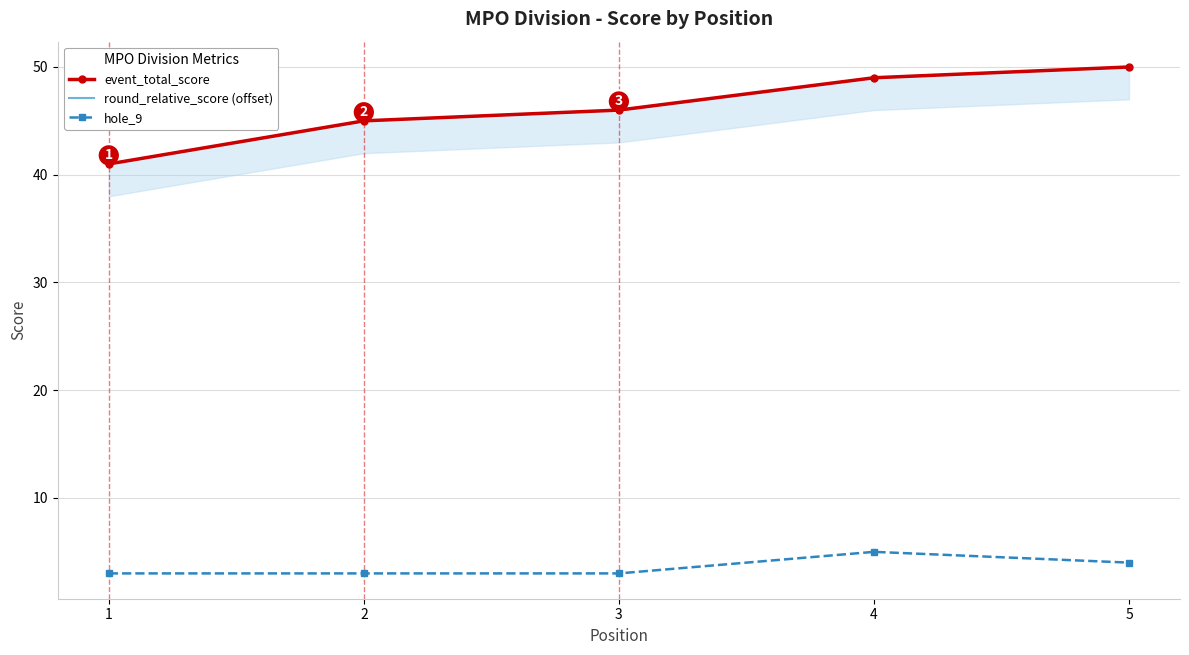

The hole_9 series shows 1 at 3. True or false?

False